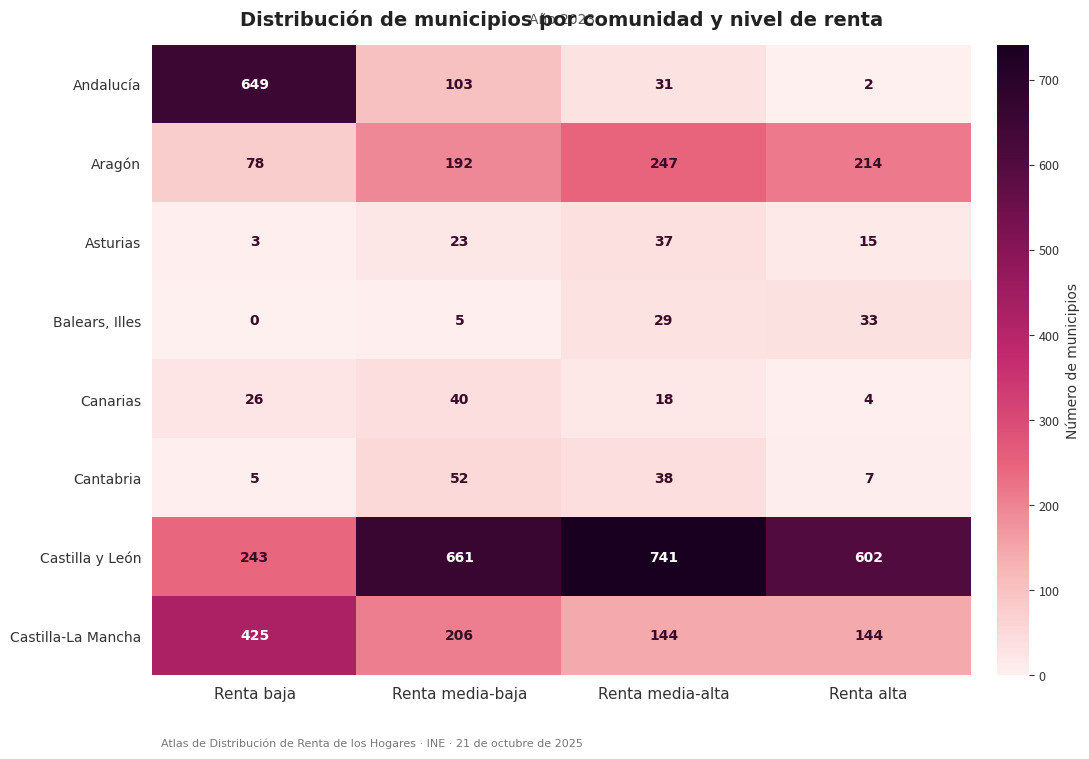

What is the difference between the Cantabria values at Renta media-baja and Renta media-alta?

14